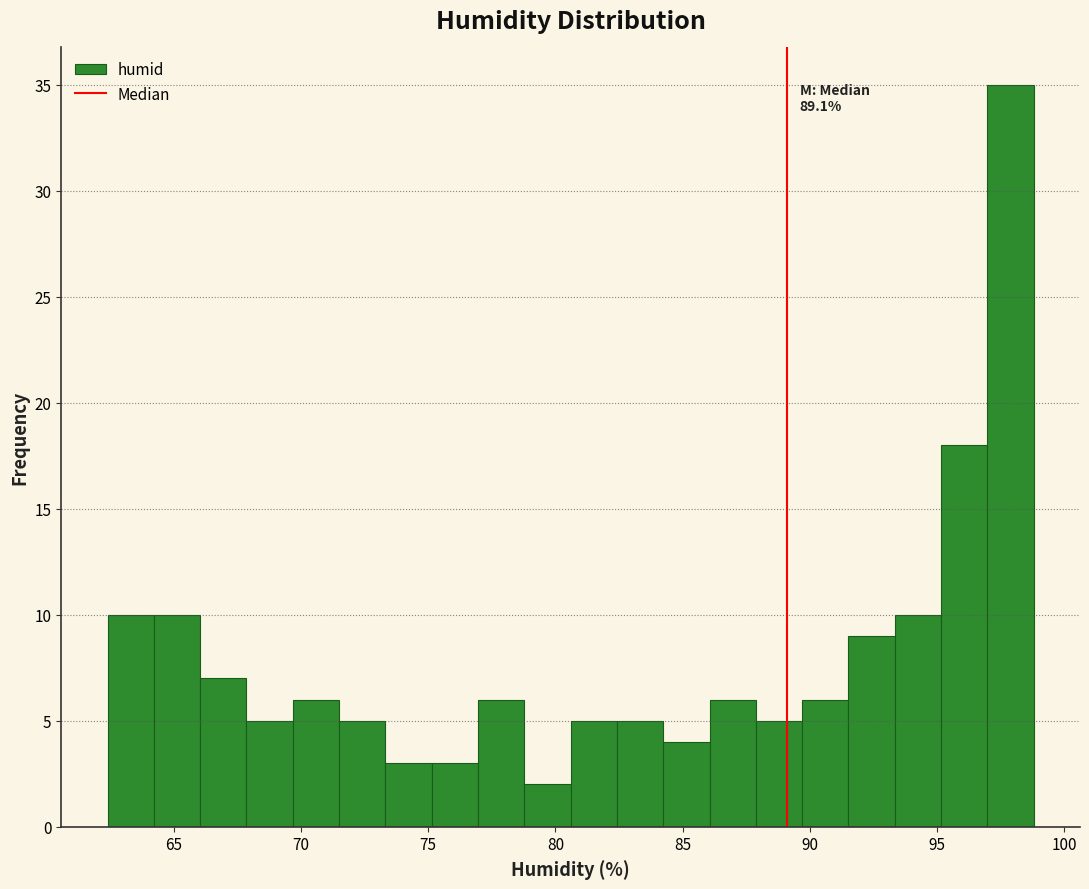

Read against the x-axis, roughly where is the centre of the tallest bar?

98.0